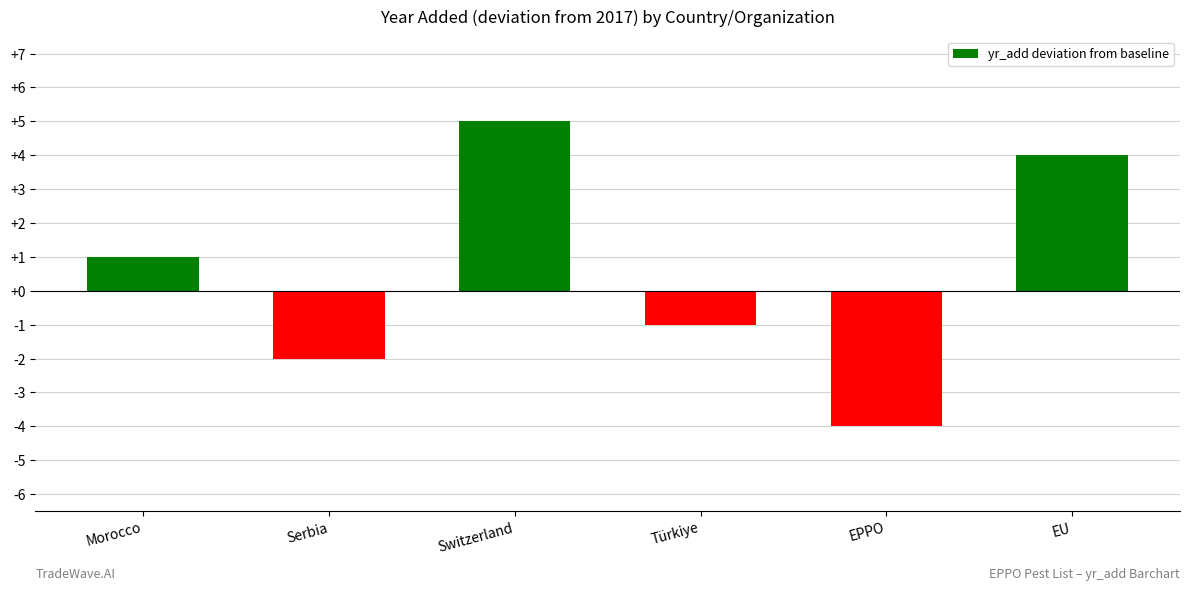

List the labels in order of value, largest first.

Switzerland, EU, Morocco, Türkiye, Serbia, EPPO